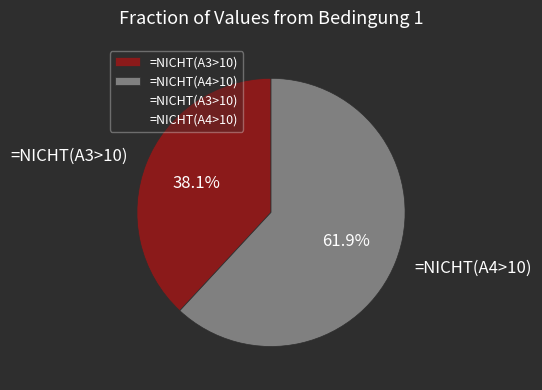

What percentage is the =NICHT(A4>10) slice, to the nearest percent?

62%